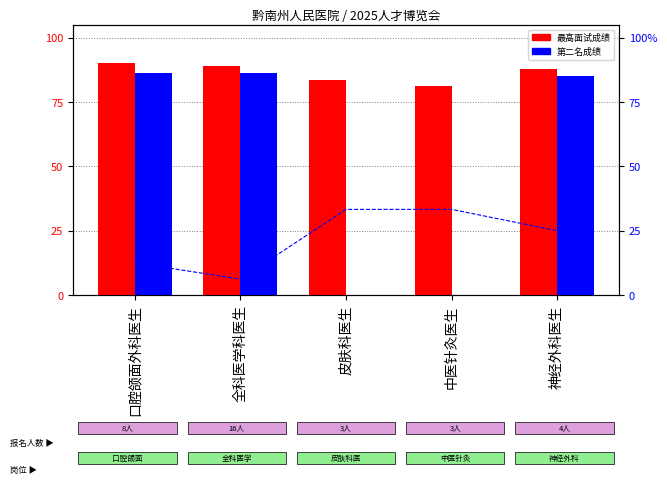

Which series has the largest range (max minus min)?

第二名成绩 (2nd score)